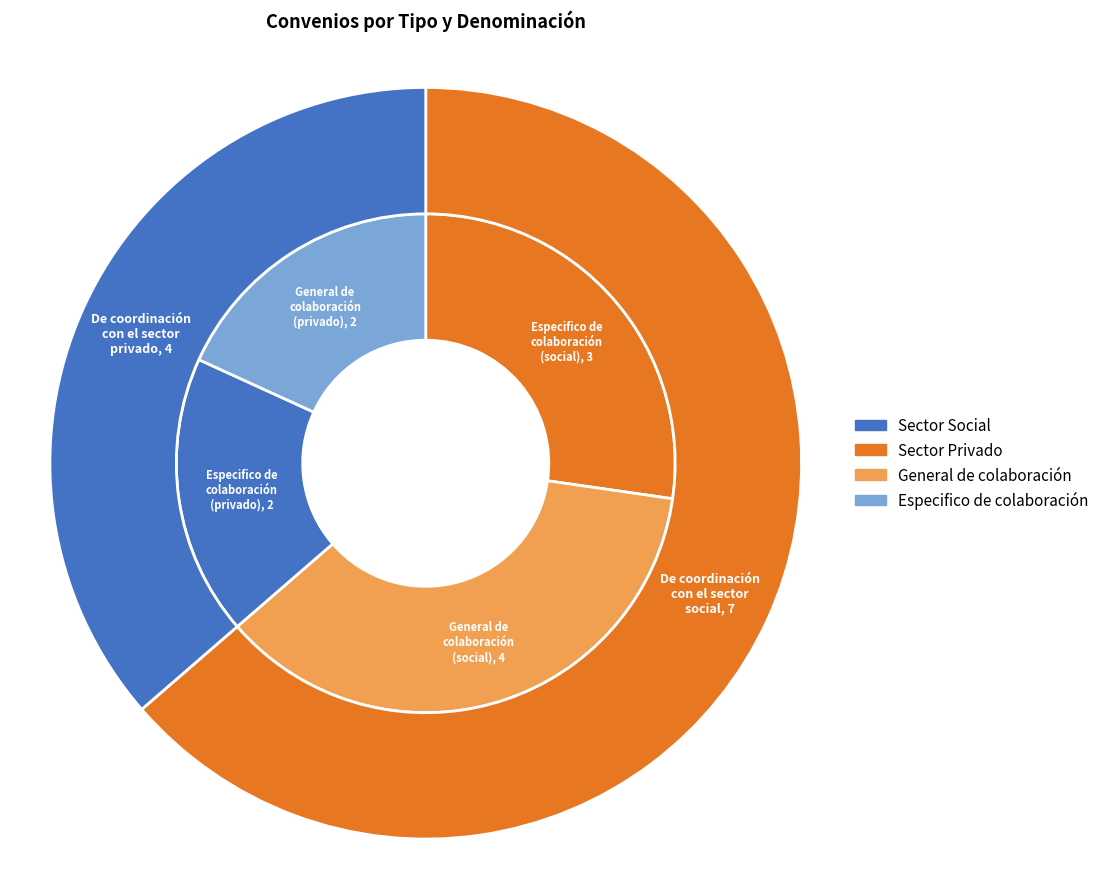

Approximately how many times larger is the value at De coordinación con el sector social compared to De coordinación con el sector privado?

1.8